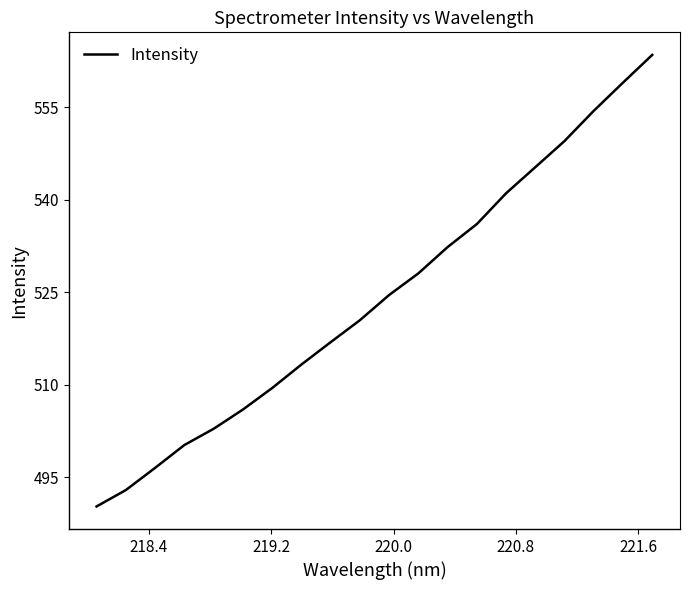

What is the maximum value shown in the chart?

563.5